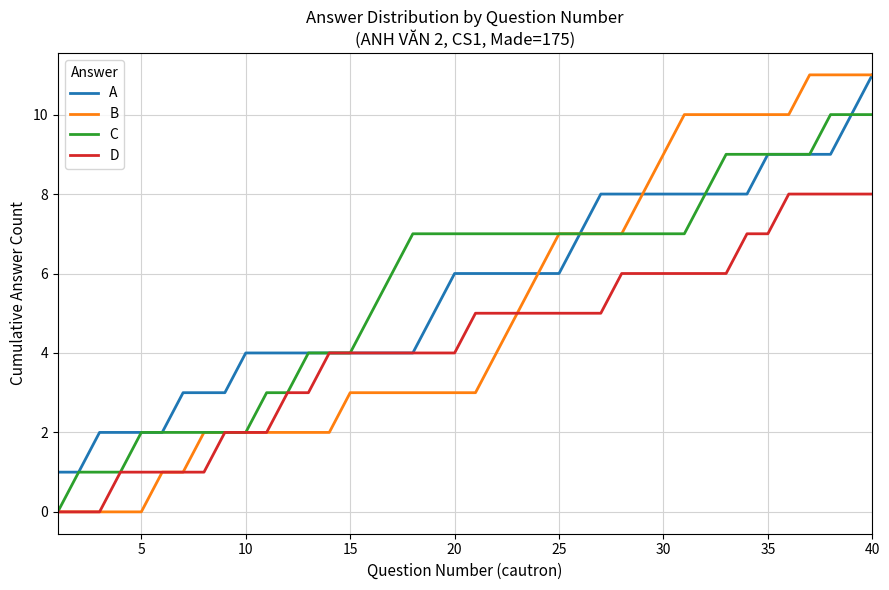

What is the maximum value shown in the chart?

11